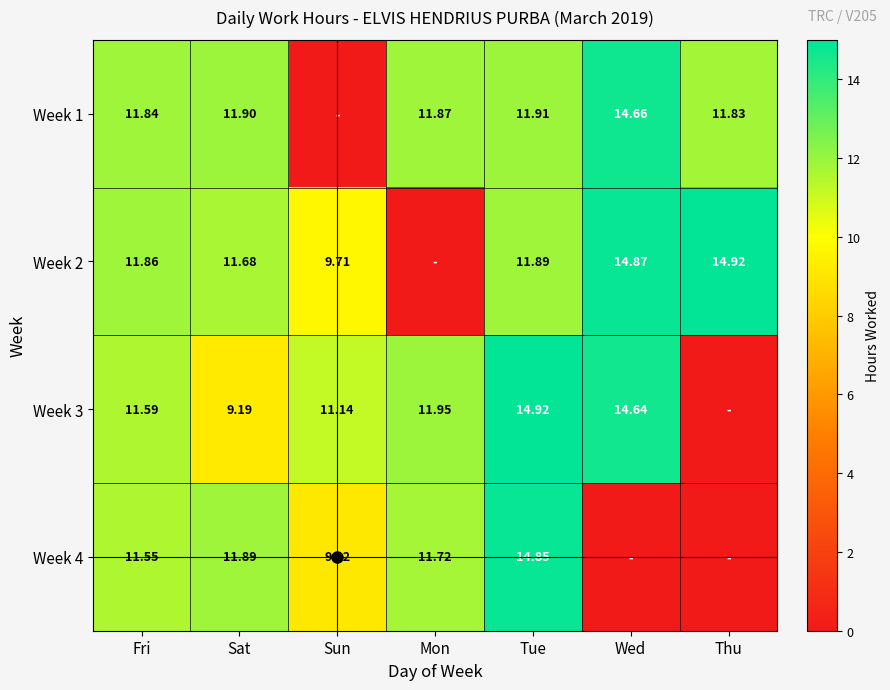

List the labels in order of Week 2 value, largest first.

Thu, Wed, Tue, Fri, Sat, Sun, Mon